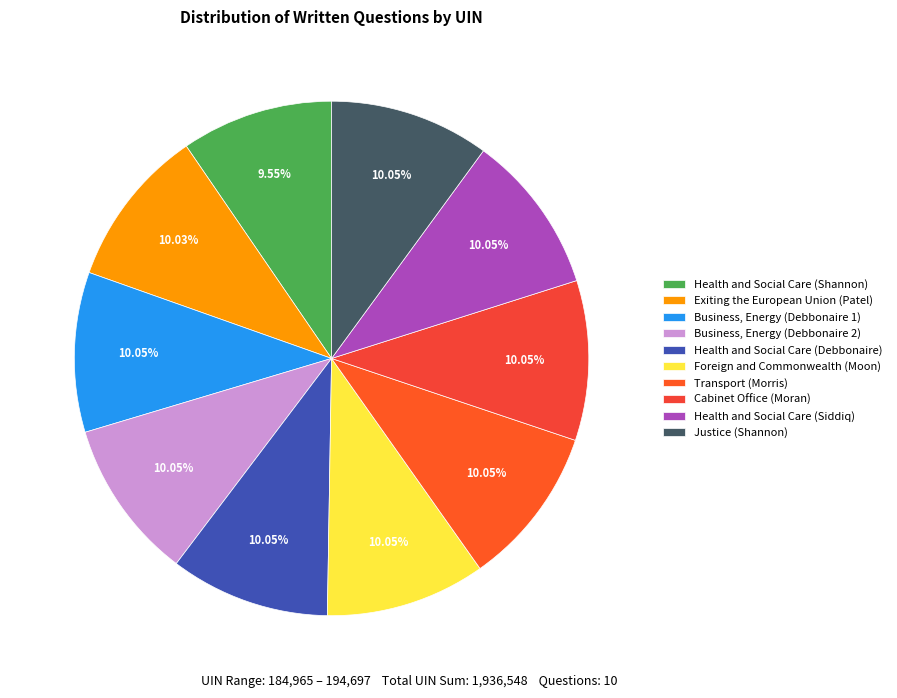

True or false: Exiting the European Union (Patel) accounts for 5% of the total.

False